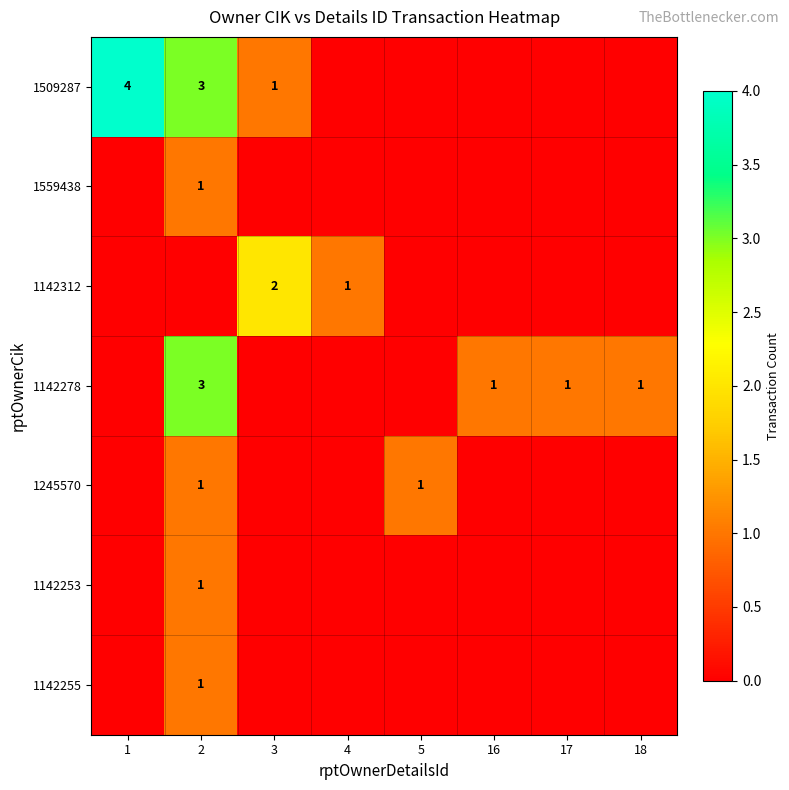

Which has a higher value, 17 or 18?

17